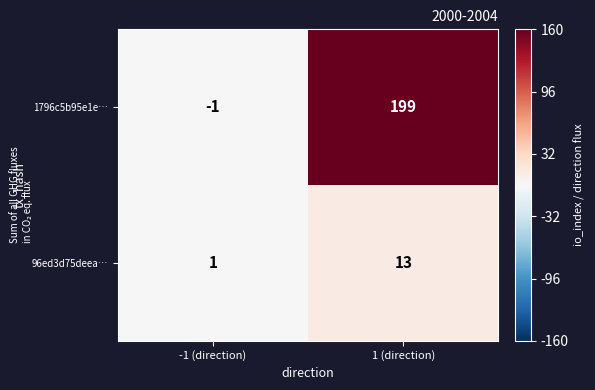

Reading left to right, extract all data points from this chart.

1796c5b95e1e…: -1 (direction)=-1	1 (direction)=199
96ed3d75deea…: -1 (direction)=1	1 (direction)=13